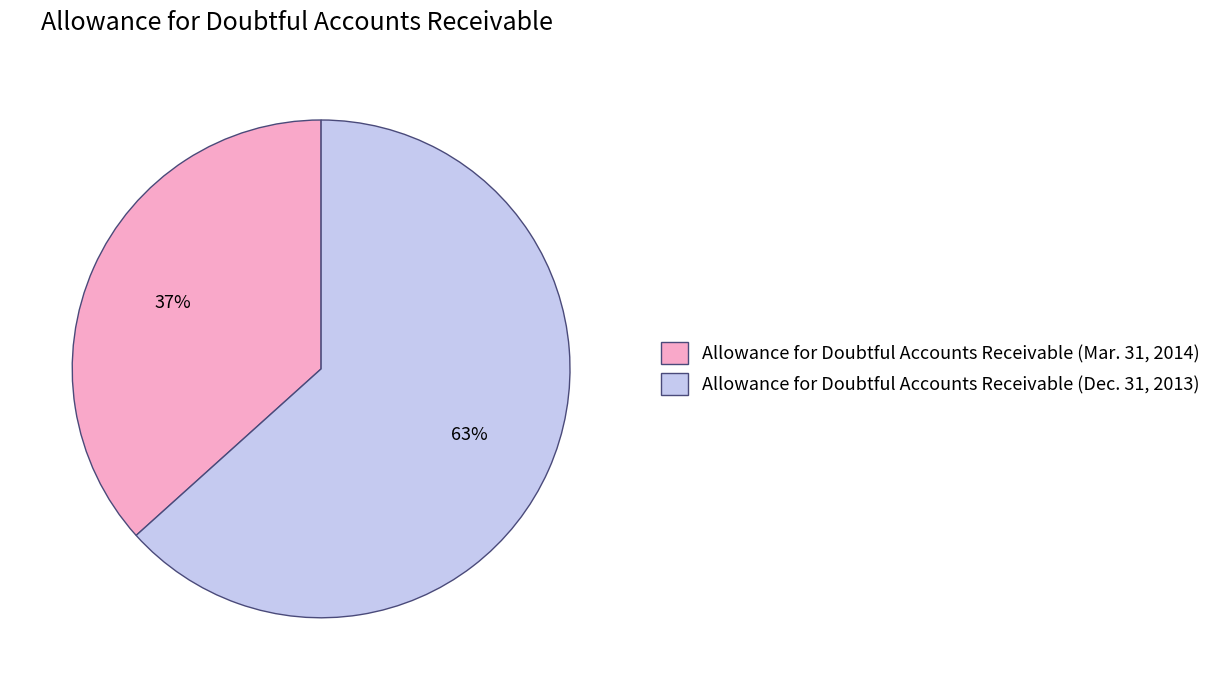

Does any single category account for the majority?

Yes